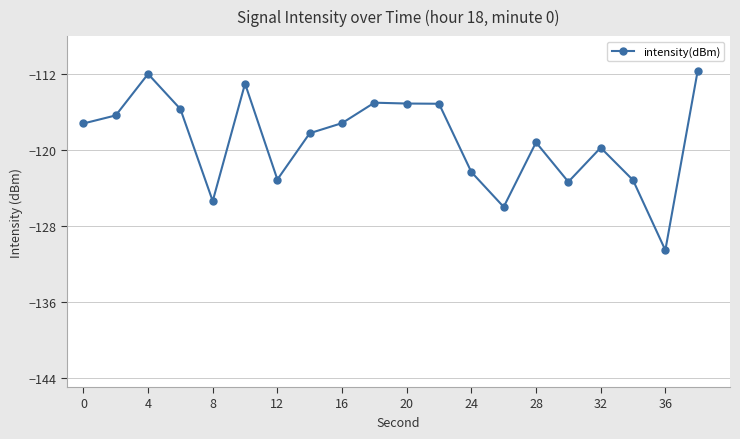

What is the greatest value displayed?

-111.7